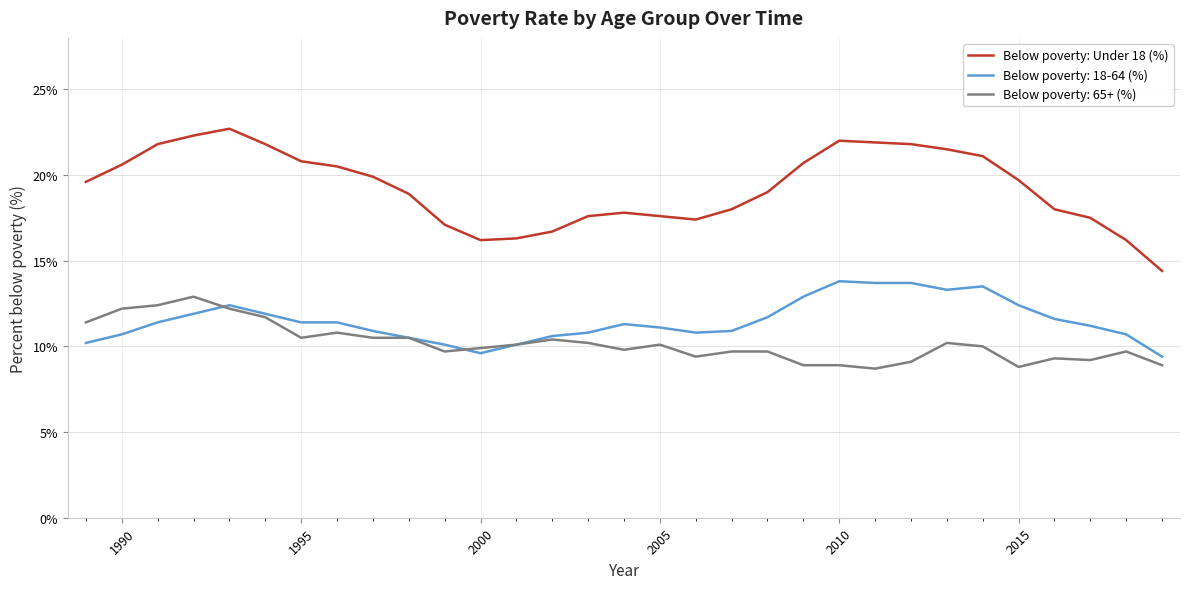

True or false: Below poverty: Under 18 (%) and Below poverty: 18-64 (%) intersect in this chart.

False